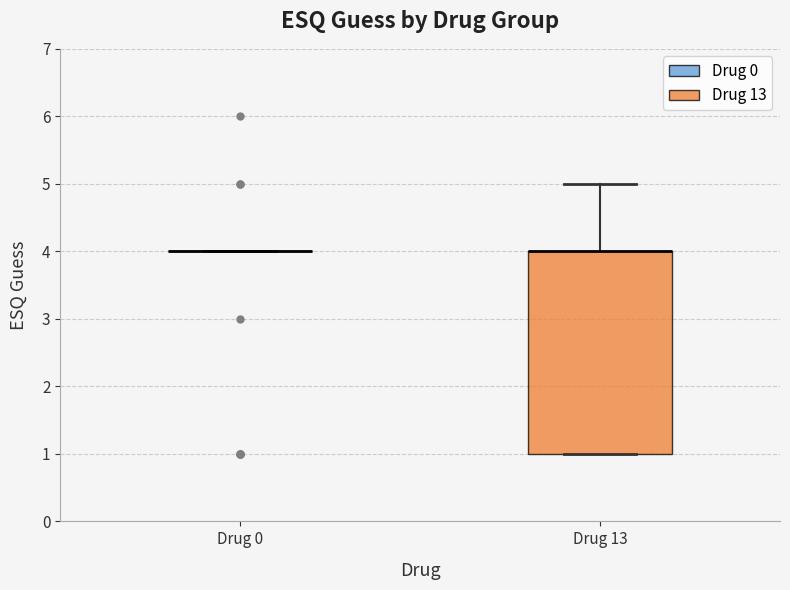

Reading left to right, read every box against the y-axis: the position of its median line, the range the box covers, and the ends of its whiskers. The values are not printed on the chart, so give them approximately, as read against the axis.

Drug 0: box collapsed to a line at 4, whiskers 4 to 4
Drug 13: median 4 (drawn on the box's upper edge), box 1 to 4, whiskers 1 to 5